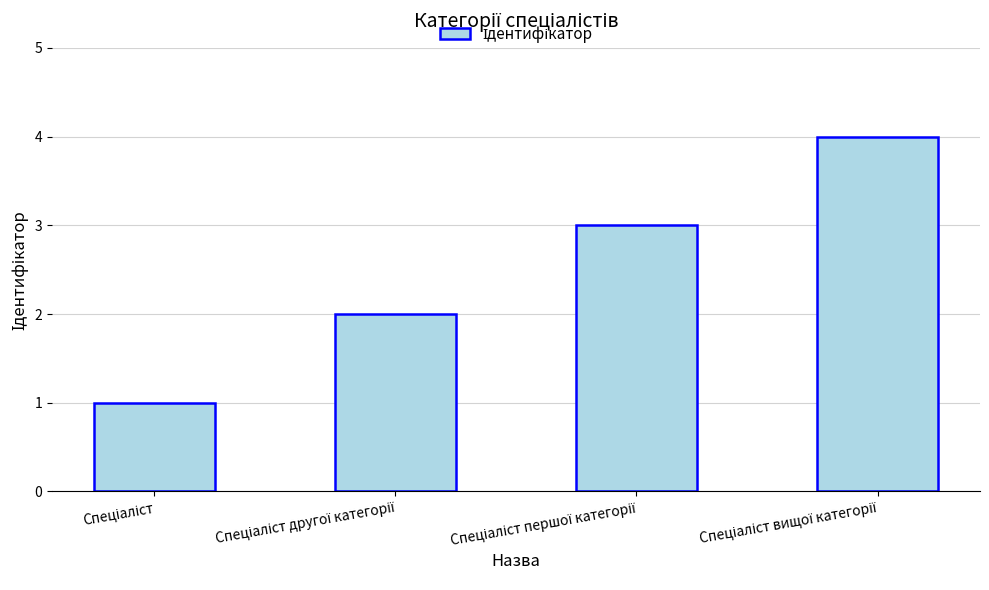

What is the greatest value displayed?

4